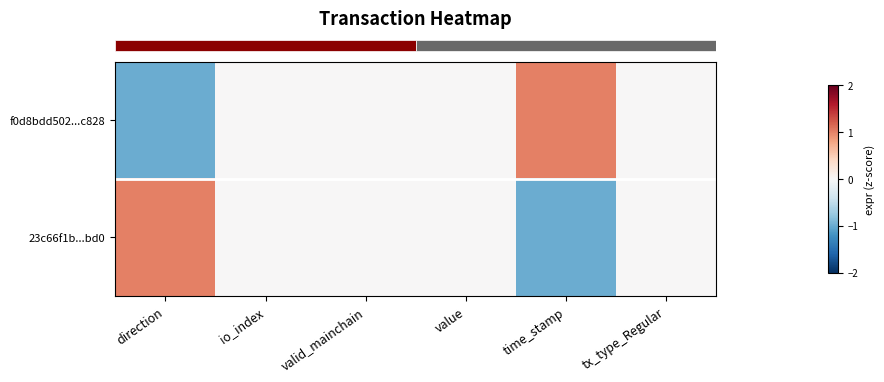

At direction, list the series in order from largest to smallest.

row_1, row_0